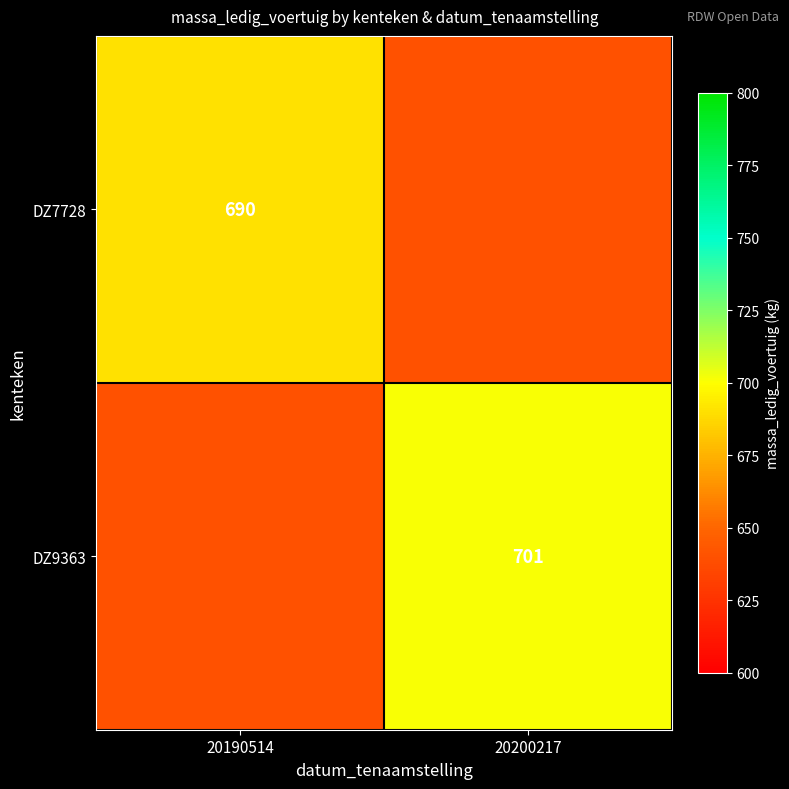

Is the value of DZ7728 at 20190514 greater than the value of DZ9363 at 20200217?

No